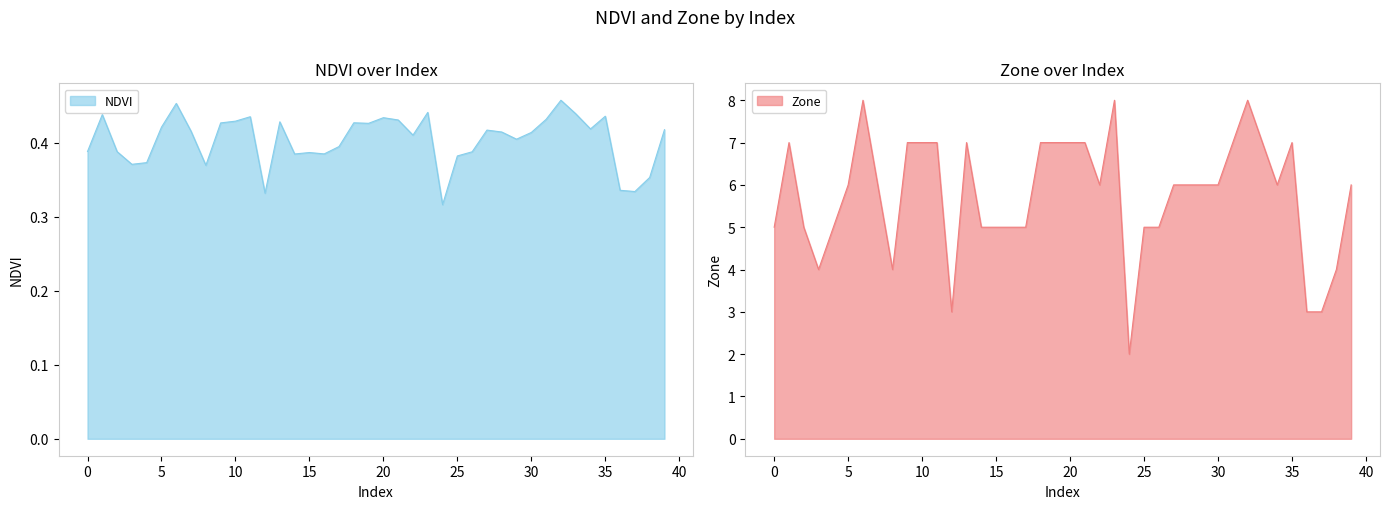

At which category does NDVI reach its first local peak?

1